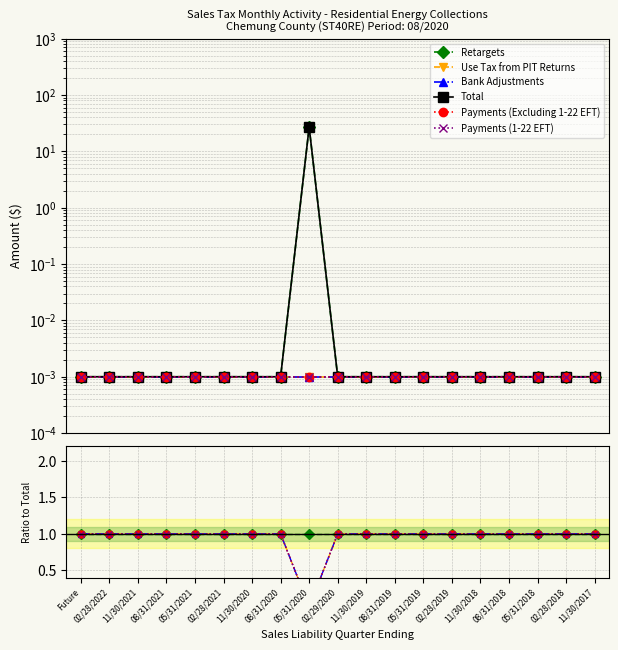

At which label does Total reach its minimum?

Future